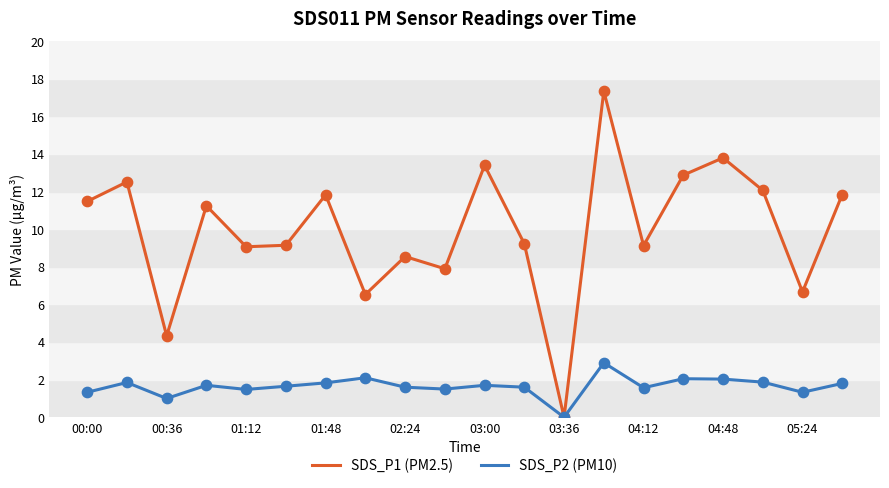

Which series has the largest total across all categories?

SDS_P1 (PM2.5)